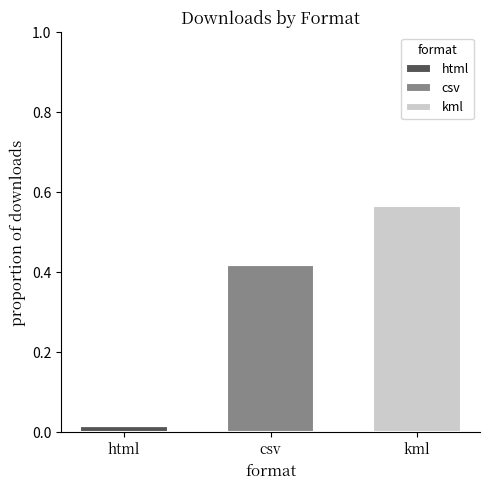

At which category is the sum across all series the highest?

kml